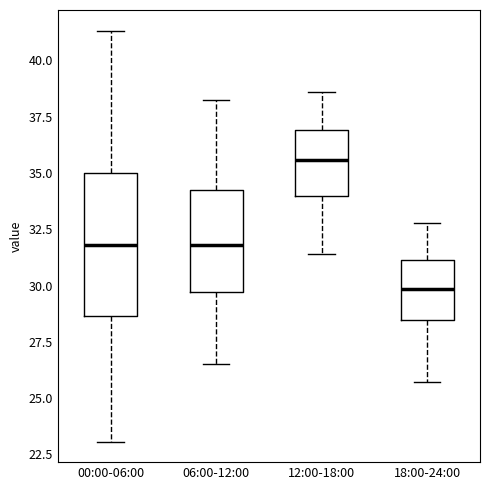

Which box is the tallest, from its lower edge to its upper edge?

00:00-06:00